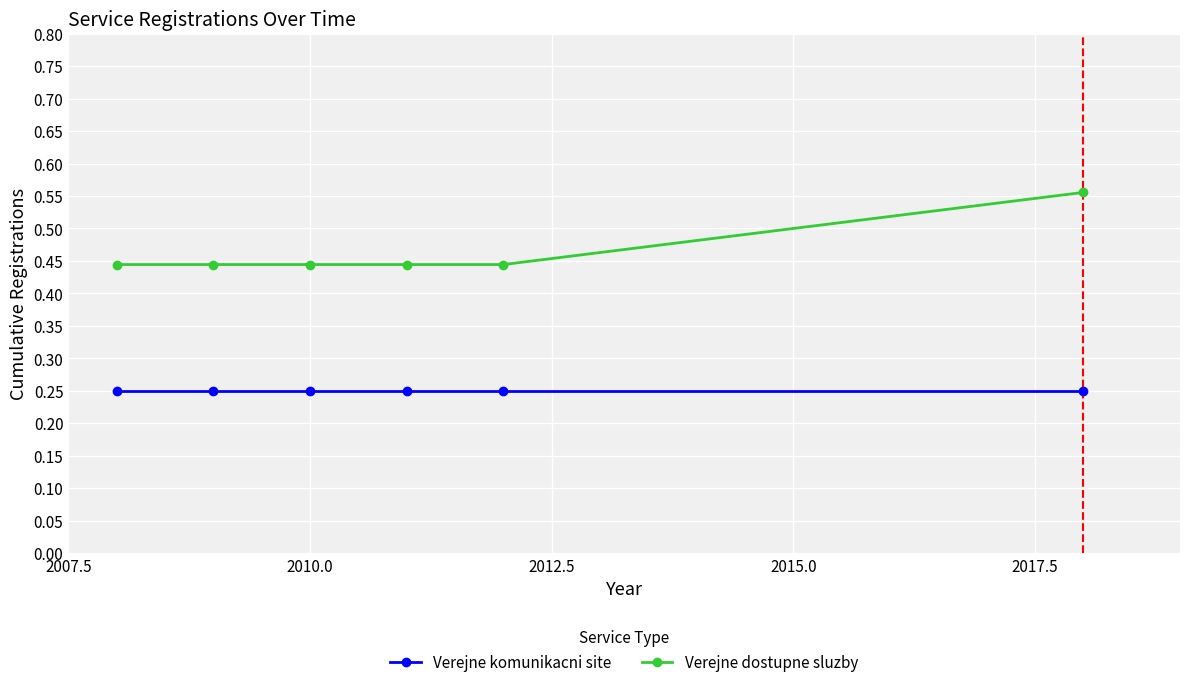

What is the sum of all Verejne komunikacni site values?

1.5